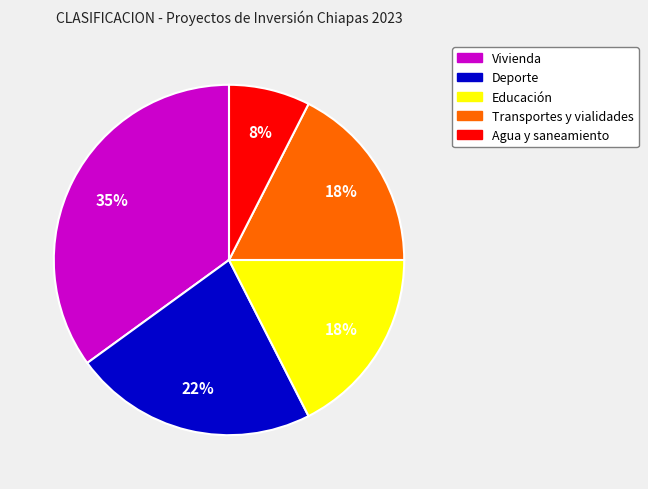

Does any single category account for the majority?

No